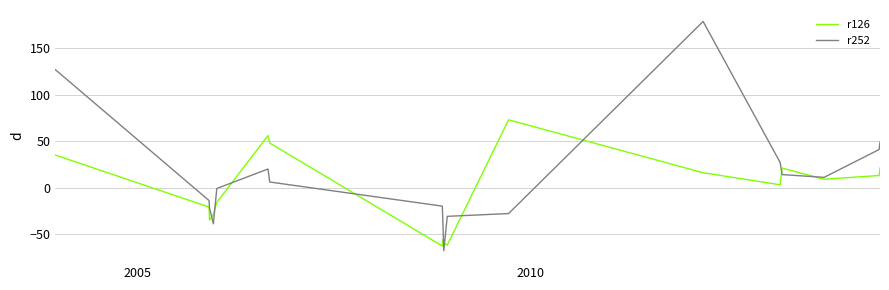

Which series has the largest range (max minus min)?

r252